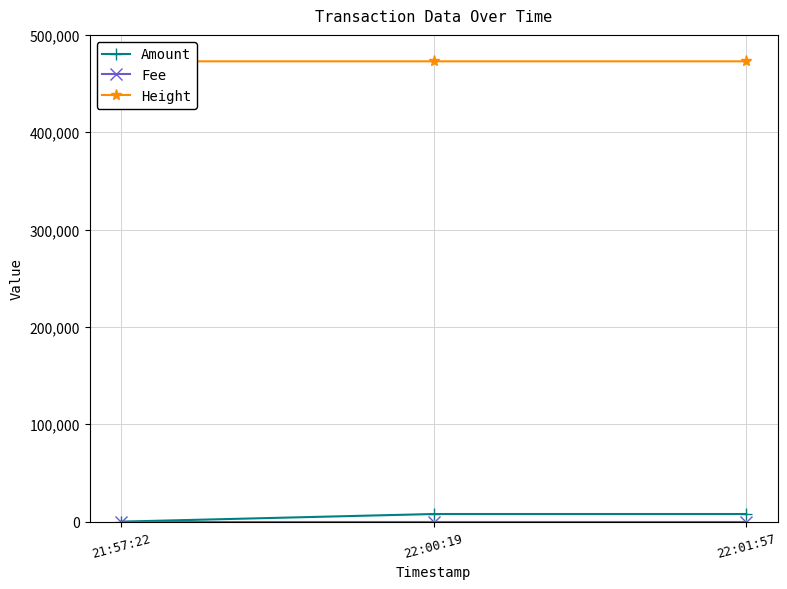

What is the sum of the Amount values at 22:01:57 and 22:00:19?

15650